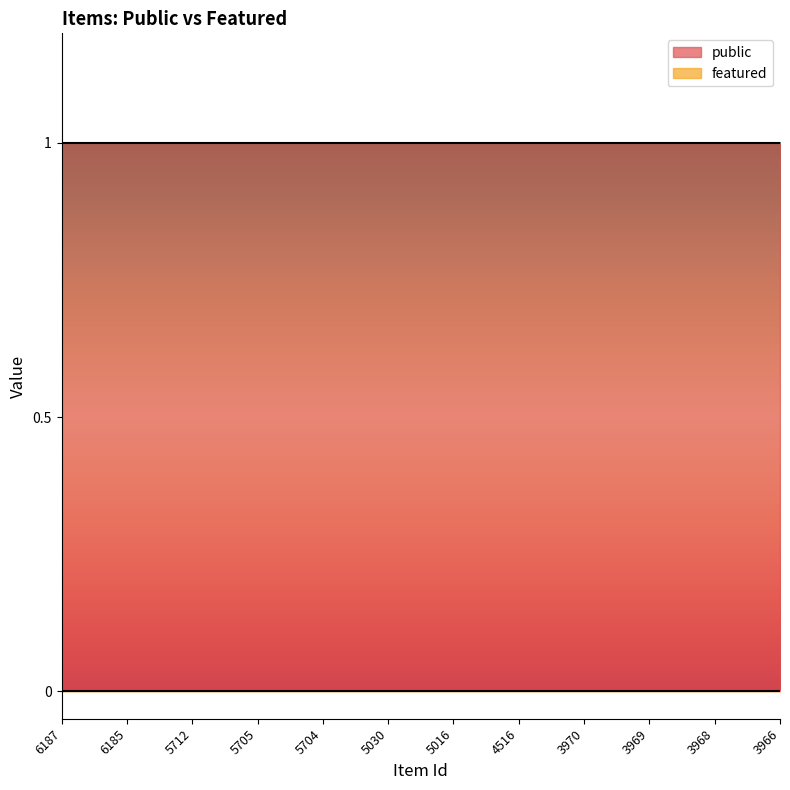

True or false: public and featured cross at least once.

False